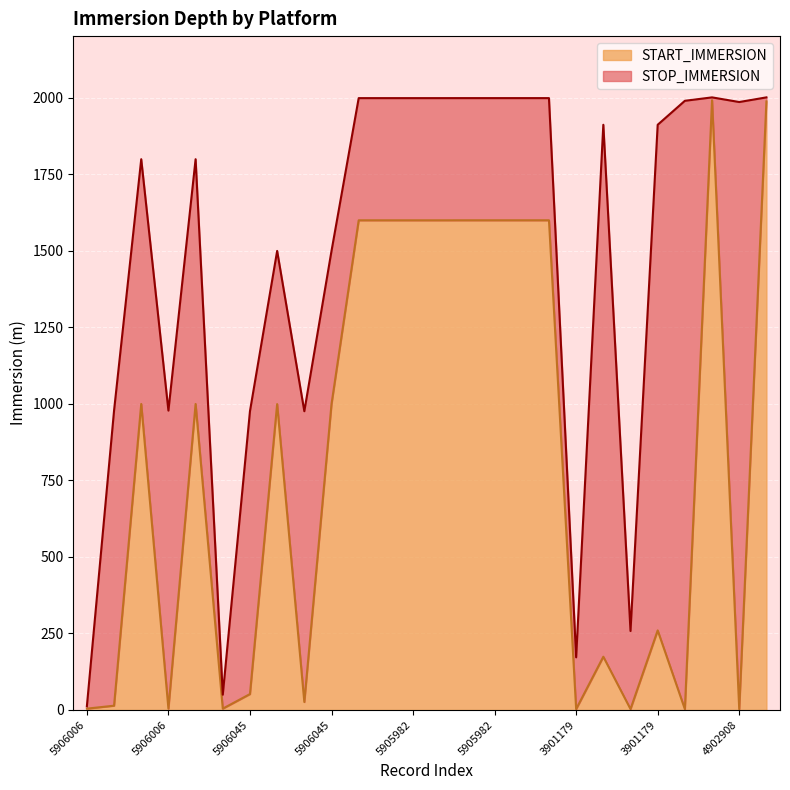

What is the spread (max minus min) of values at 4902908?

1987.3